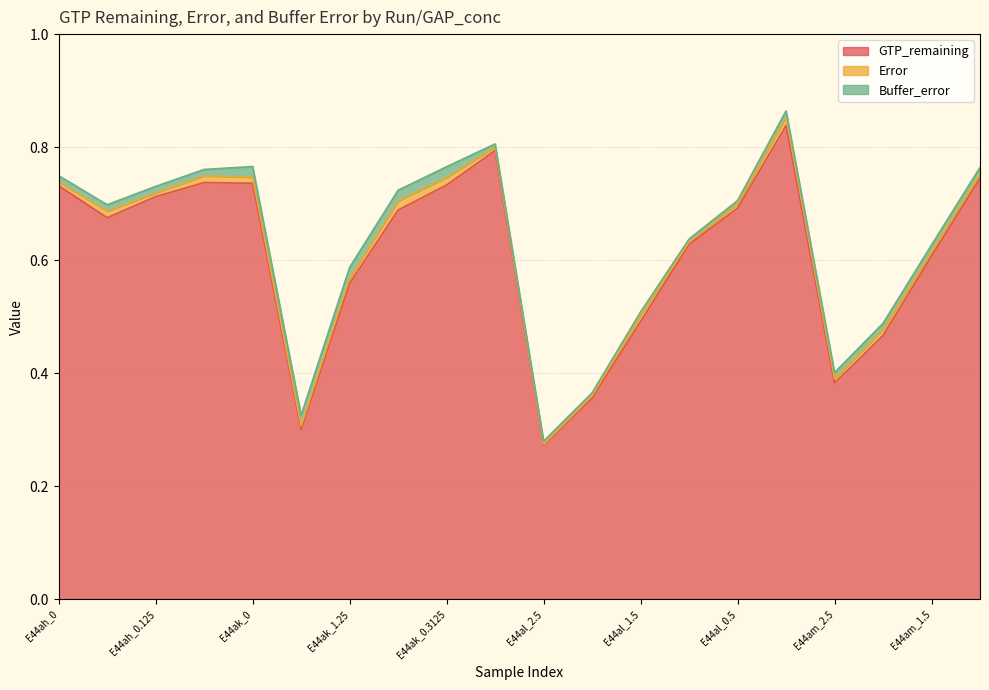

True or false: Buffer_error and GTP_remaining cross at least once.

False